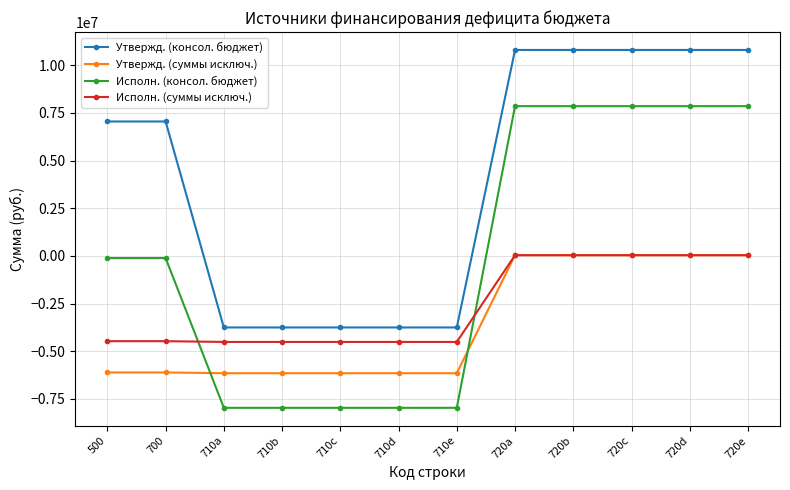

What is the label of the 8th point from the left?

720a